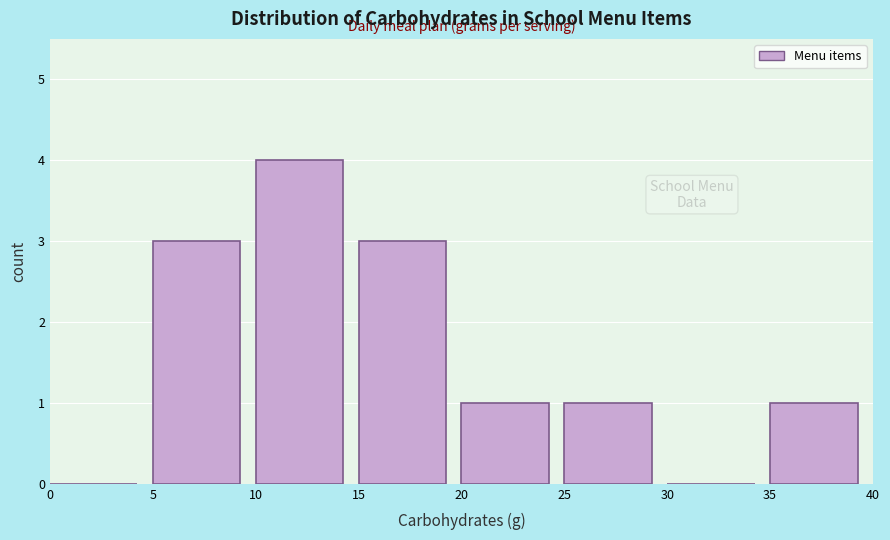

Over which range of the x-axis is the bar tallest?

10 to 15